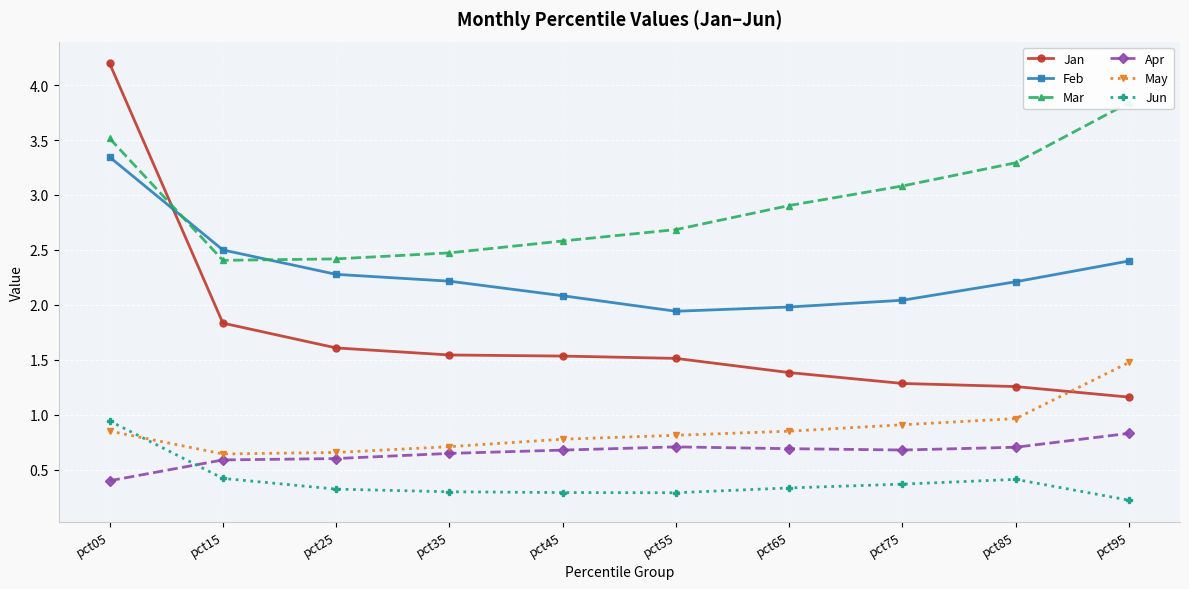

What are all the series names shown in the legend?

Jan, Feb, Mar, Apr, May, Jun